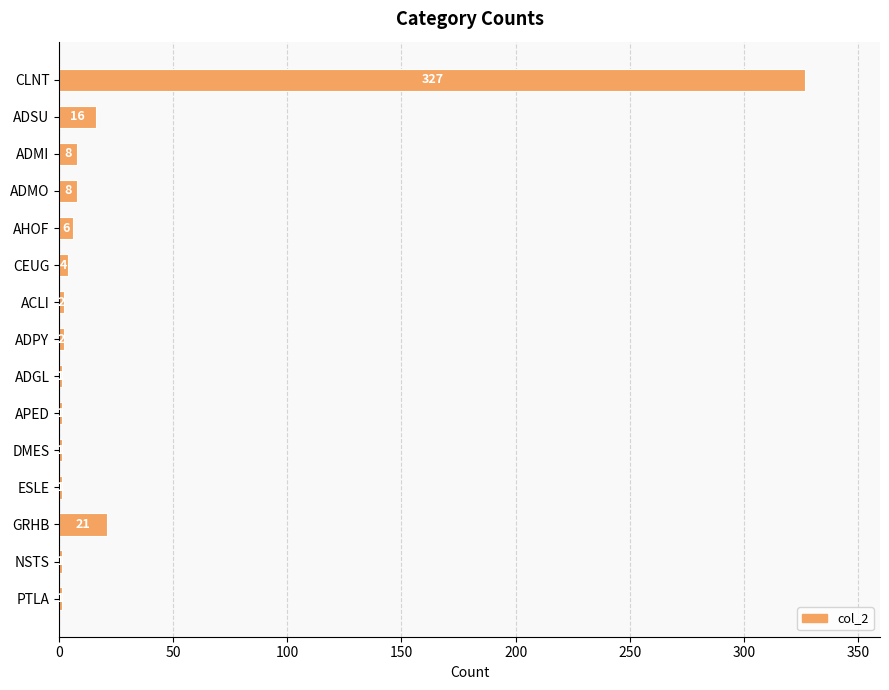

What is the maximum value shown in the chart?

327